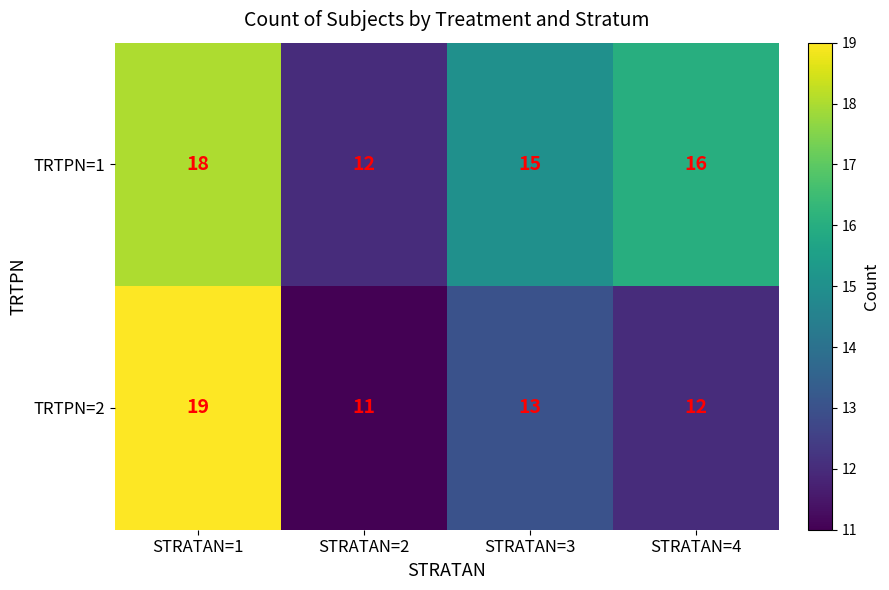

Rank the series at STRATAN=4 from highest to lowest value.

TRTPN=1, TRTPN=2